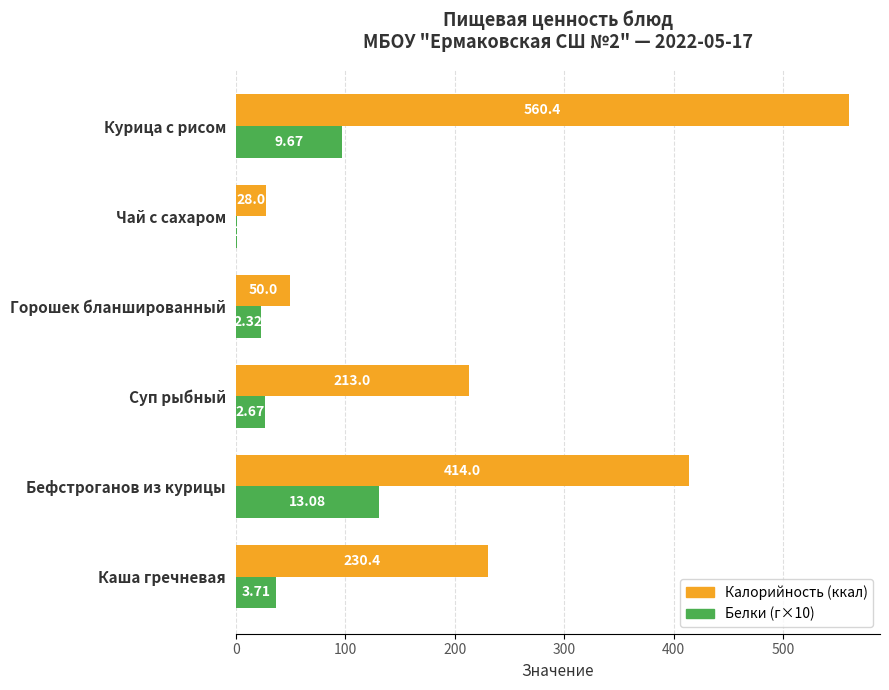

At which category is the sum across all series the highest?

Курица с рисом